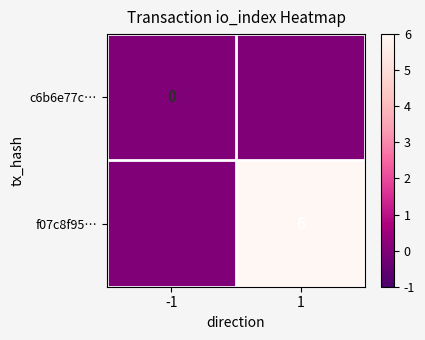

Which series has the largest total across all categories?

f07c8f95…